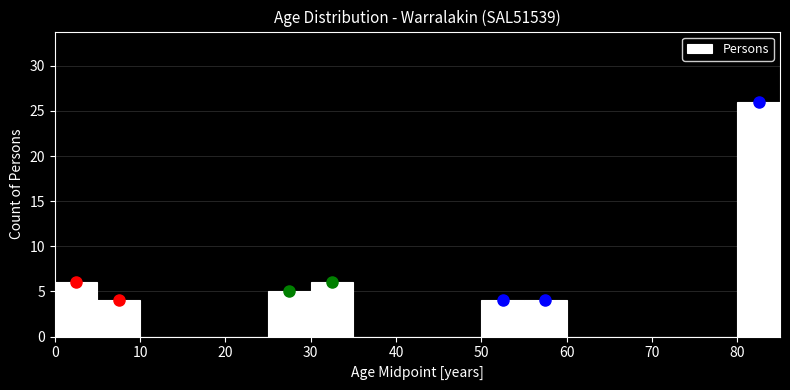

What is the height of the bar covering 25 to 30 on the x-axis? The values are not printed on the chart, so give them approximately, as read against the axis.

5